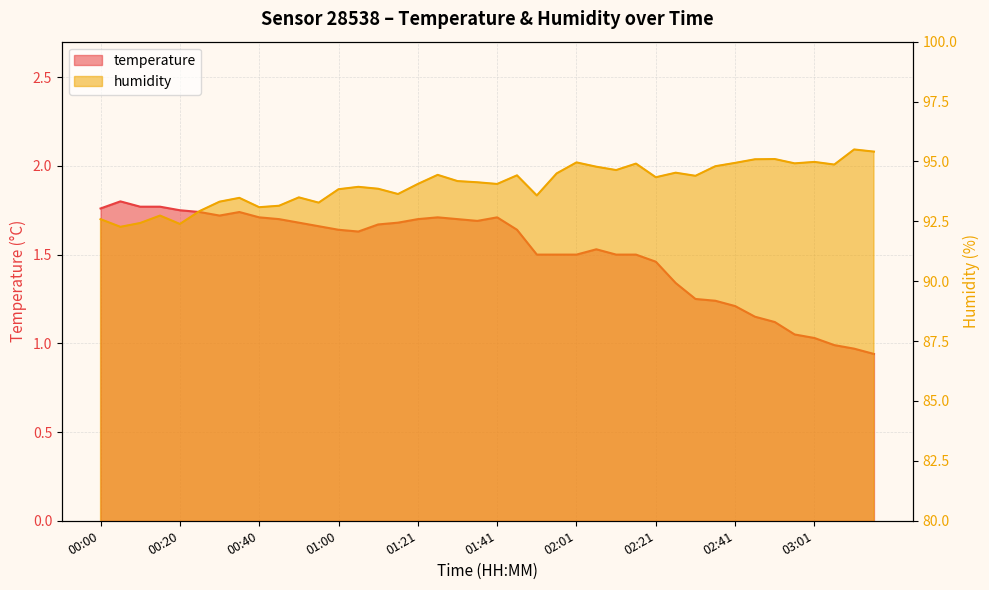

True or false: humidity and temperature intersect in this chart.

False